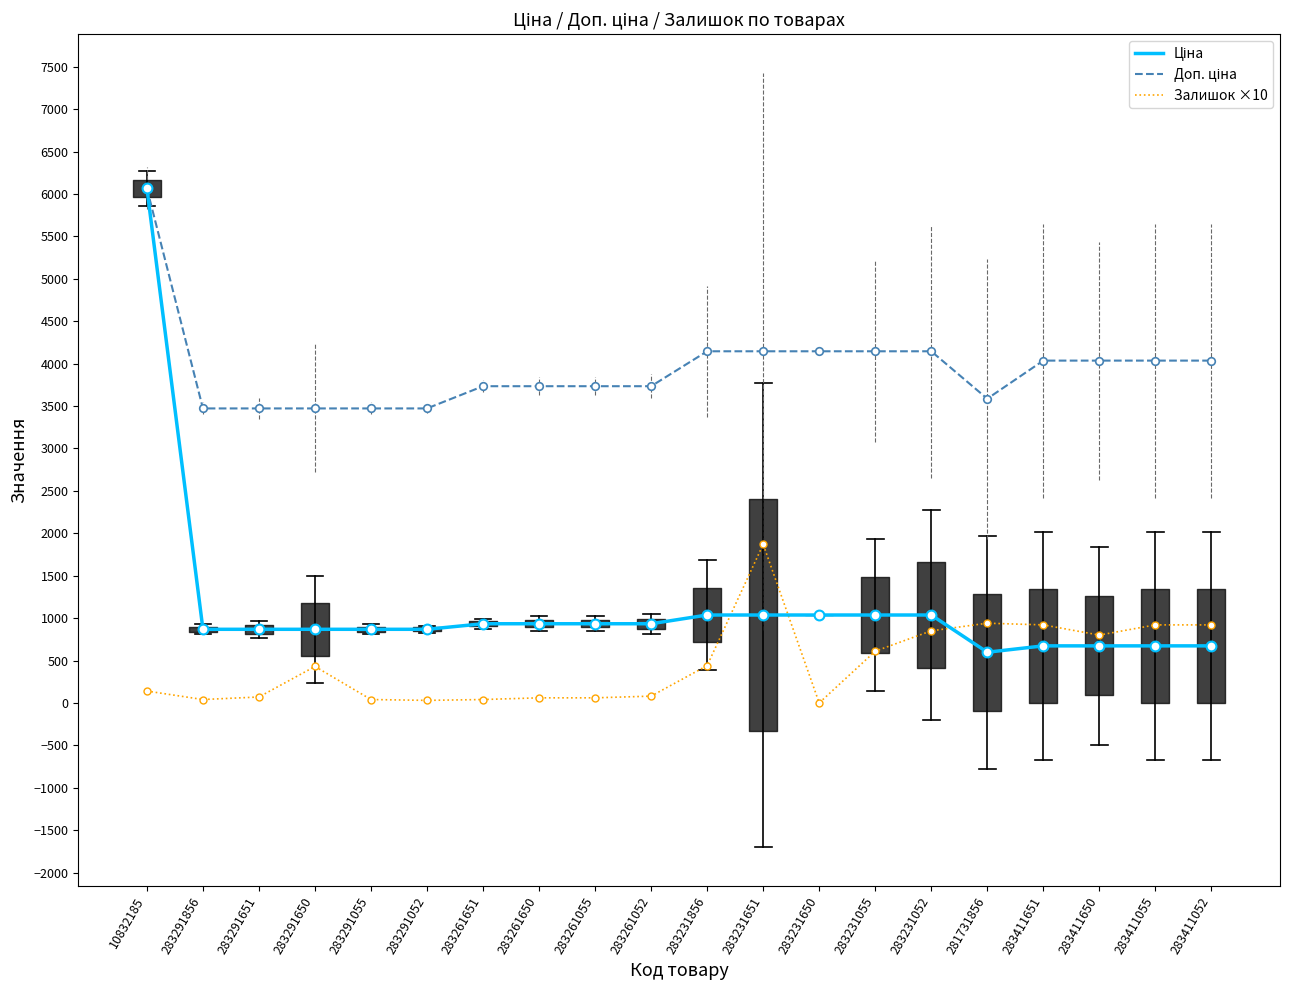

At how many categories does at least one series exceed 1341?

20